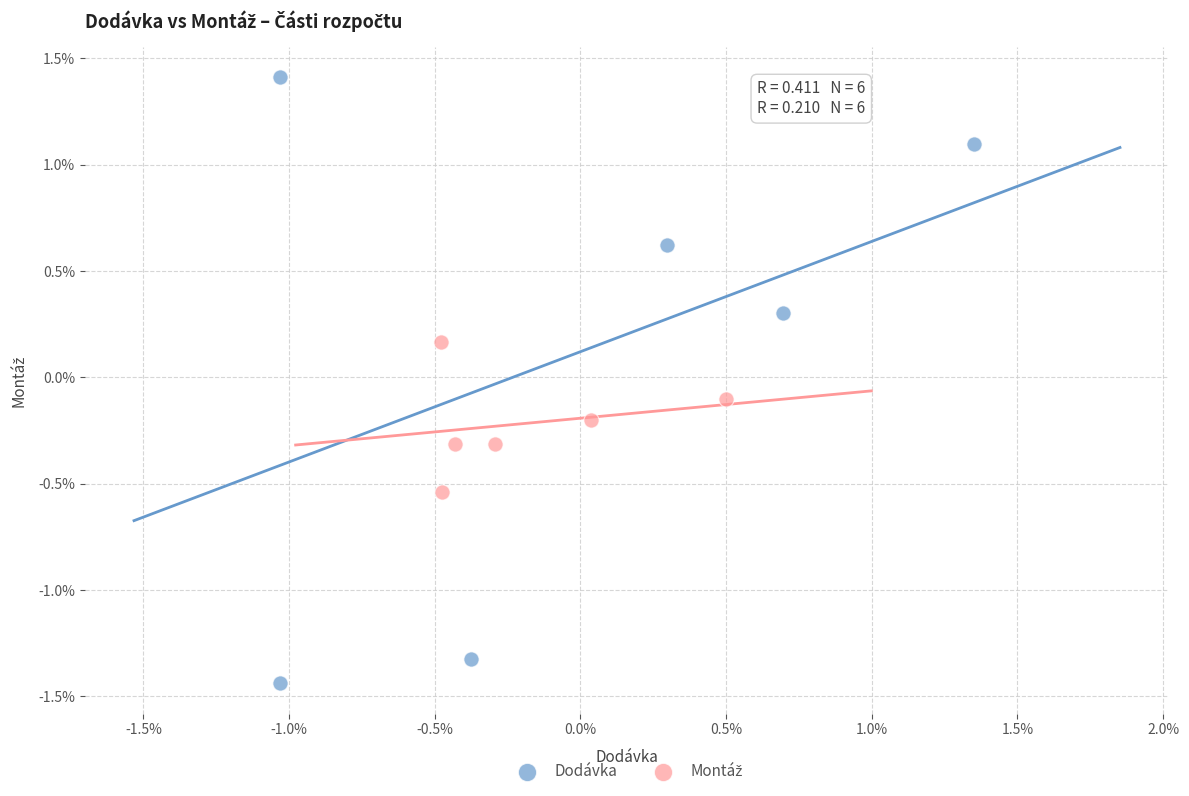

Which series has the widest spread of Y values?

Dodávka